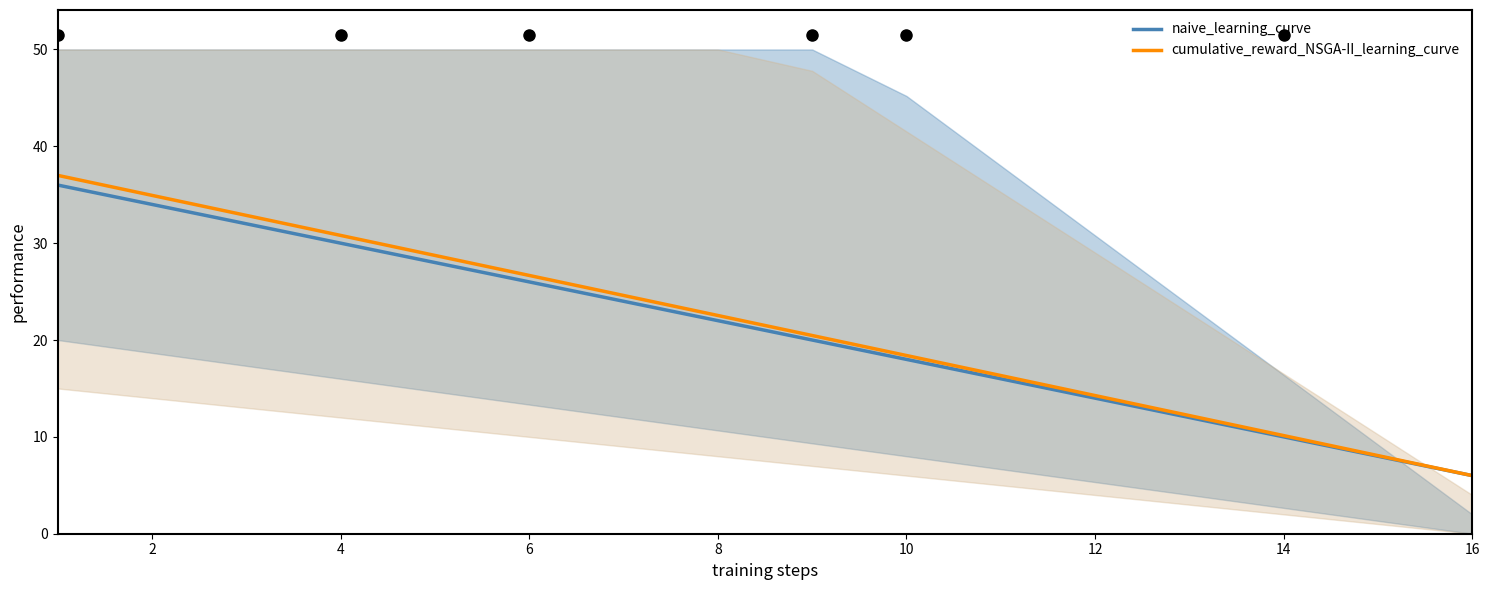

True or false: cumulative_reward_NSGA-II_learning_curve has a value of 53.5 at 4.

False